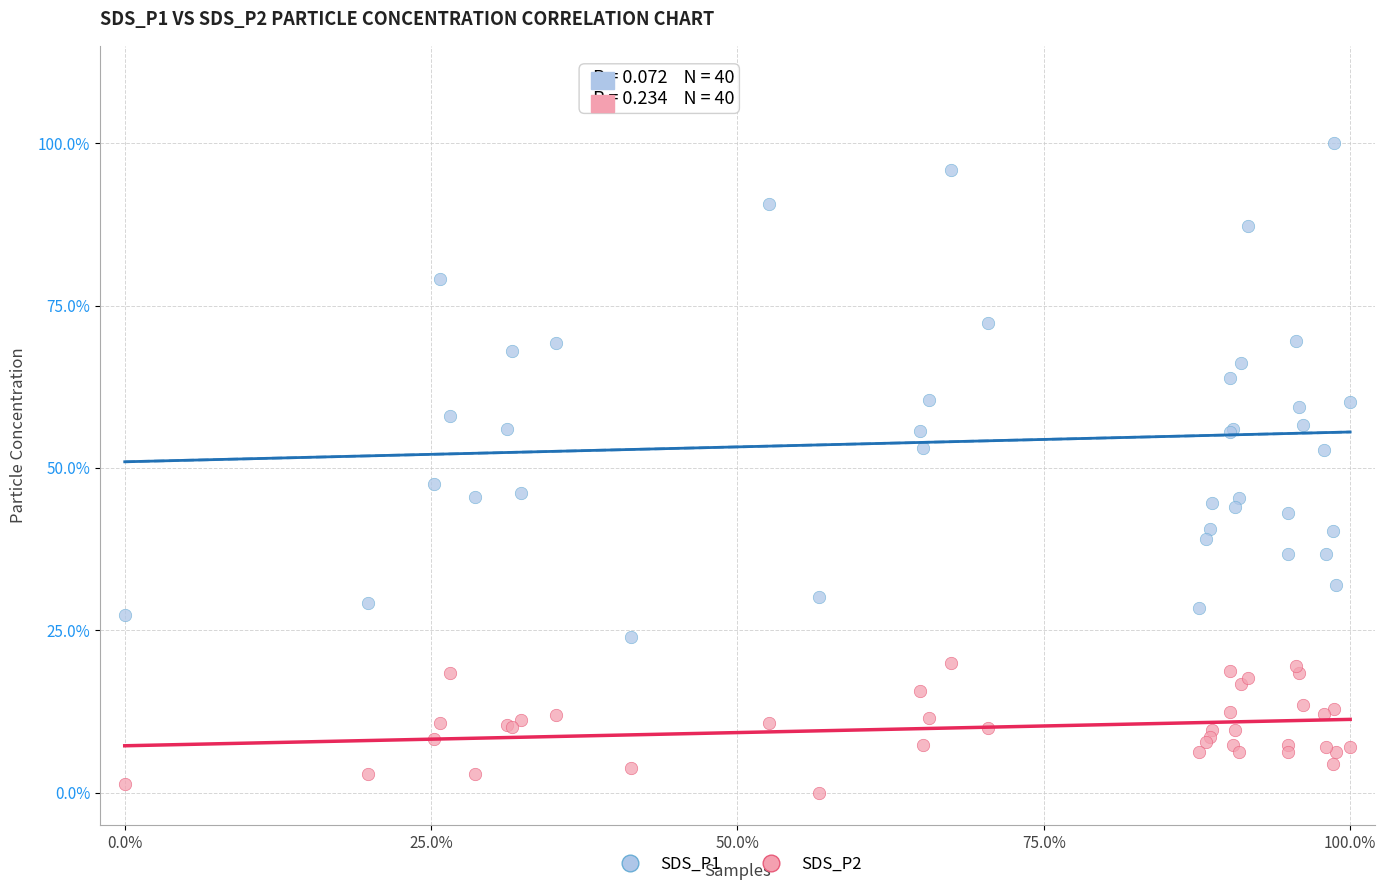

Which series has the largest Y range (max minus min)?

SDS_P1